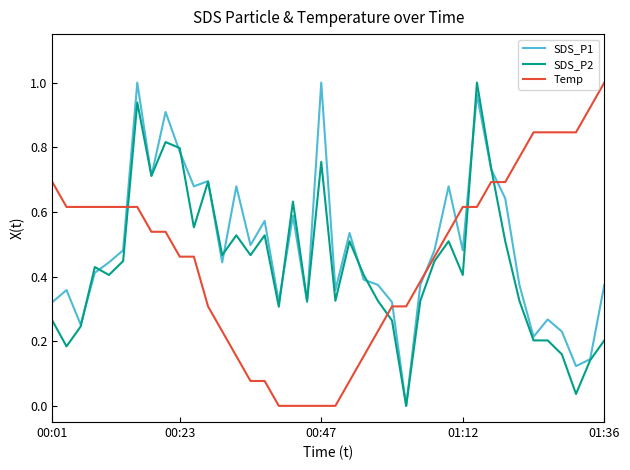

How many values in SDS_P1 are above zero?

39